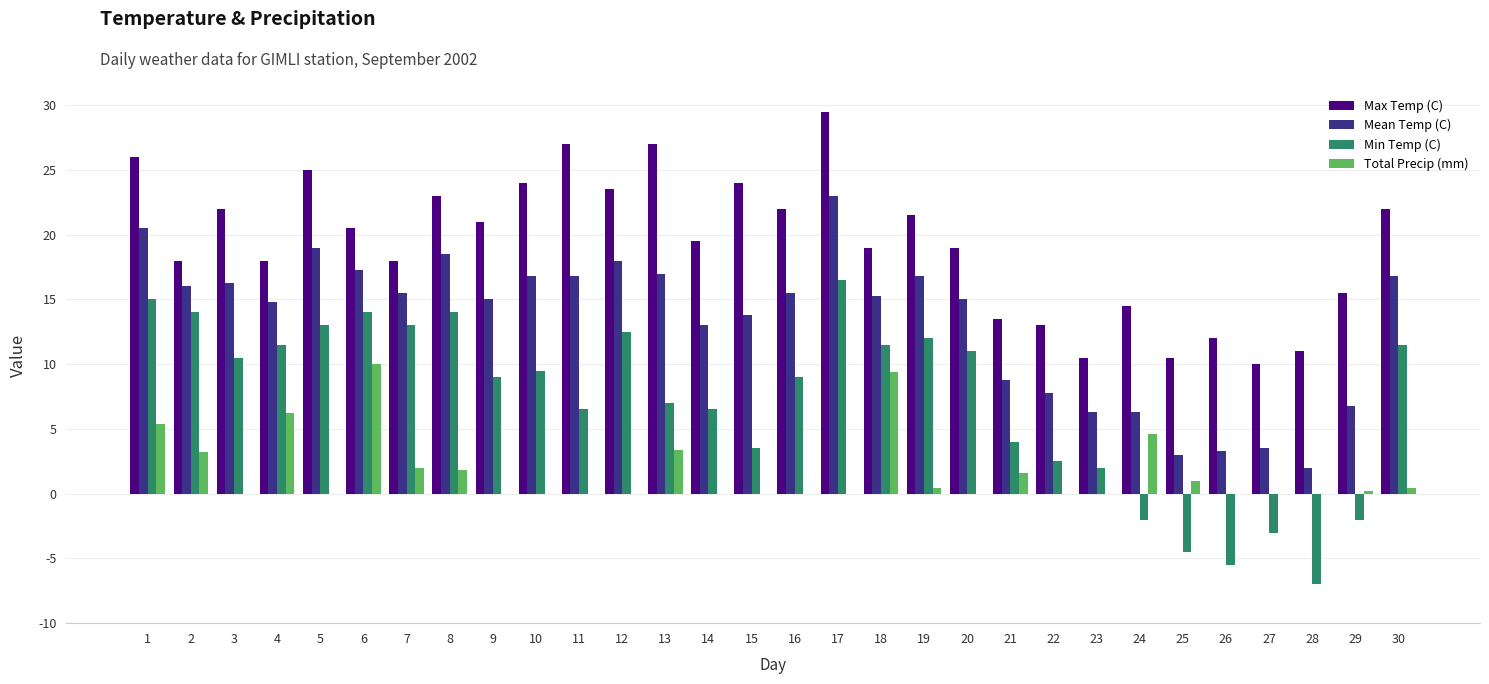

Count the number of categories in the chart.

30